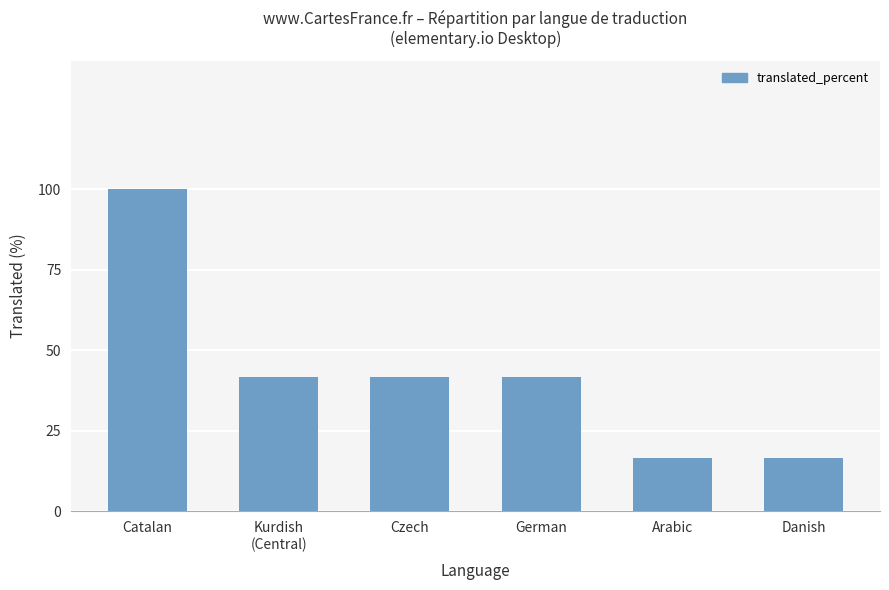

What is the greatest value displayed?

100.0